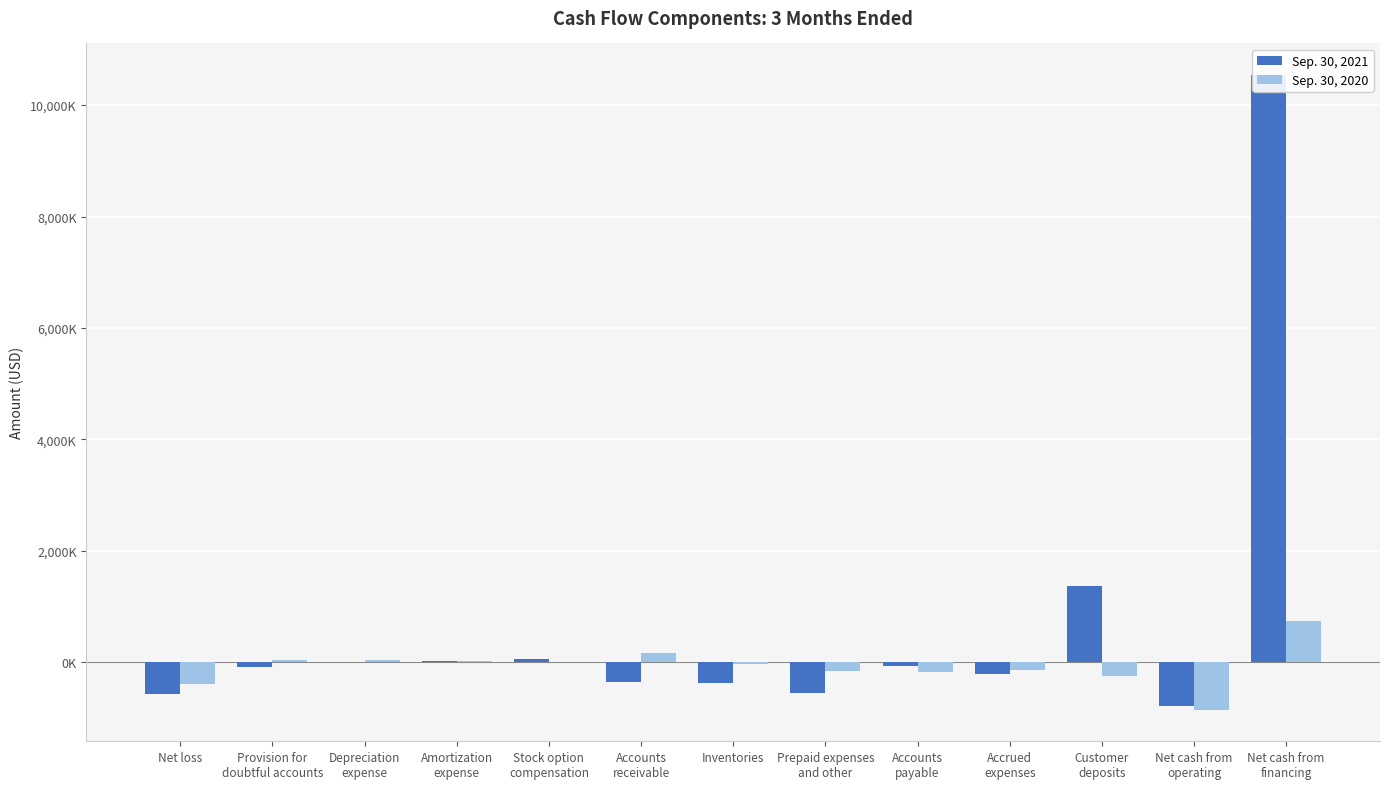

List the labels in order of Sep. 30, 2021 value, largest first.

Net cash from
financing, Customer
deposits, Stock option
compensation, Amortization
expense, Depreciation
expense, Accounts
payable, Provision for
doubtful accounts, Accrued
expenses, Accounts
receivable, Inventories, Prepaid expenses
and other, Net loss, Net cash from
operating